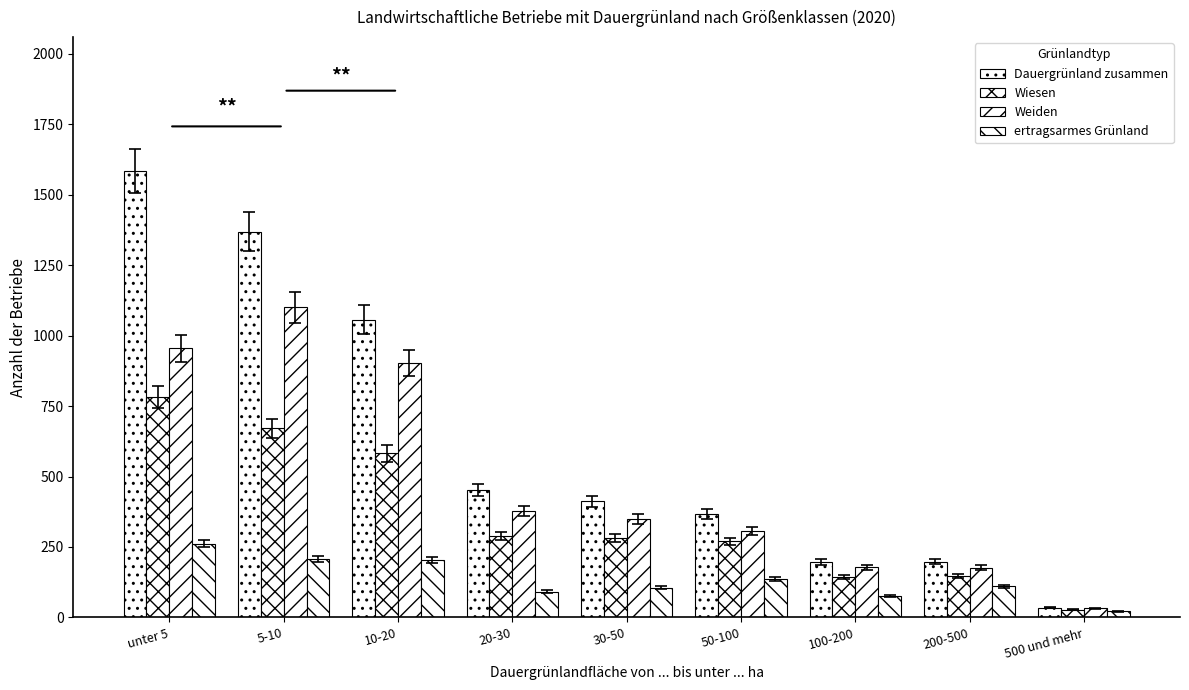

What is the average value of the Wiesen series?

355